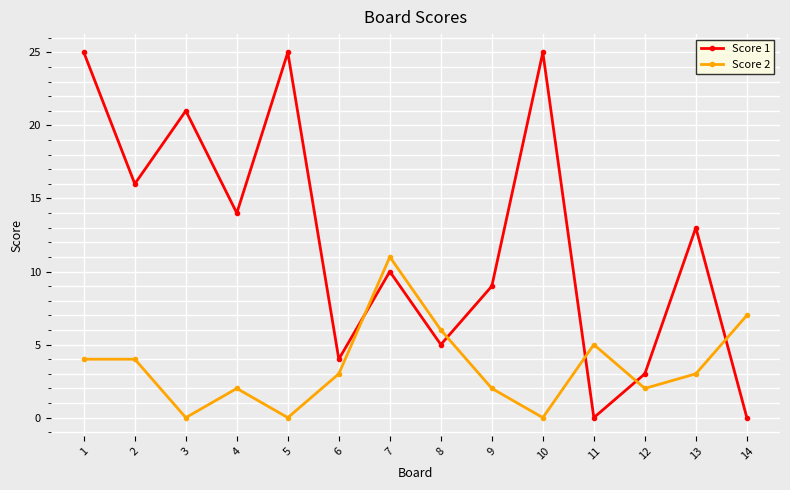

Count the number of data series in this chart.

2